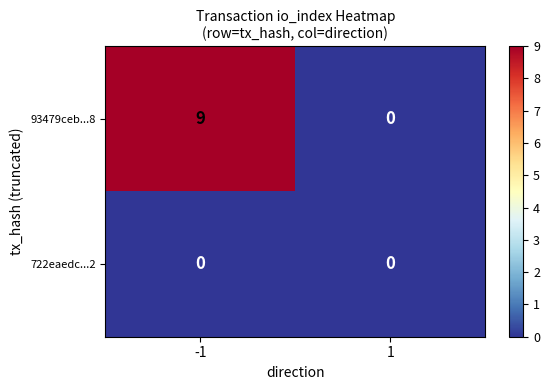

Rank the series by their maximum value, from highest to lowest.

93479ceb...8, 722eaedc...2